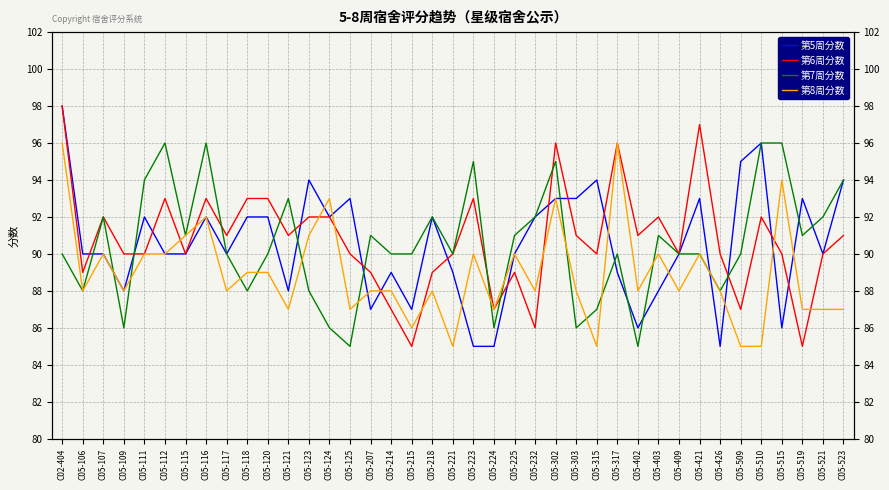

Reading left to right, extract all data points from this chart.

第5周分数: 98	90	90	88	92	90	90	92	90	92	92	88	94	92	93	87	89	87	92	89	85	85	90	92	93	93	94	89	86	88	90	93	85	95	96	86	93	90	94
第6周分数: 98	89	92	90	90	93	90	93	91	93	93	91	92	92	90	89	87	85	89	90	93	87	89	86	96	91	90	96	91	92	90	97	90	87	92	90	85	90	91
第7周分数: 90	88	92	86	94	96	91	96	90	88	90	93	88	86	85	91	90	90	92	90	95	86	91	92	95	86	87	90	85	91	90	90	88	90	96	96	91	92	94
第8周分数: 96	88	90	88	90	90	91	92	88	89	89	87	91	93	87	88	88	86	88	85	90	87	90	88	93	88	85	96	88	90	88	90	88	85	85	94	87	87	87